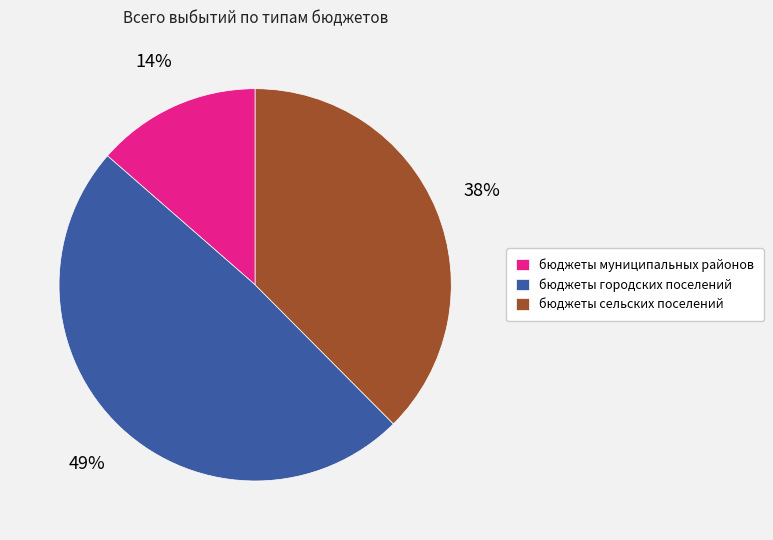

Combined, do бюджеты муниципальных районов and бюджеты городских поселений account for over 50%?

Yes